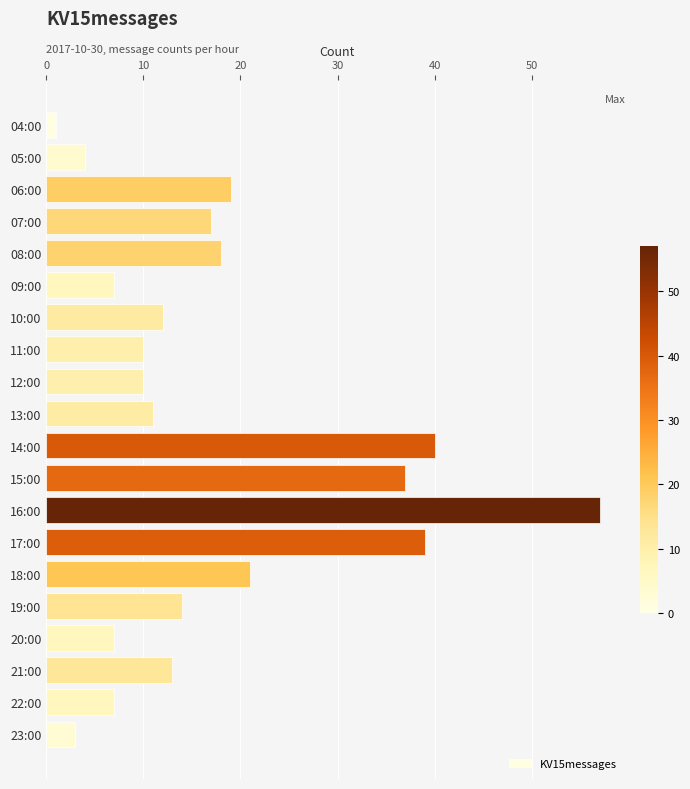

Approximately how many times larger is the value at 13:00 compared to 17:00?

0.3